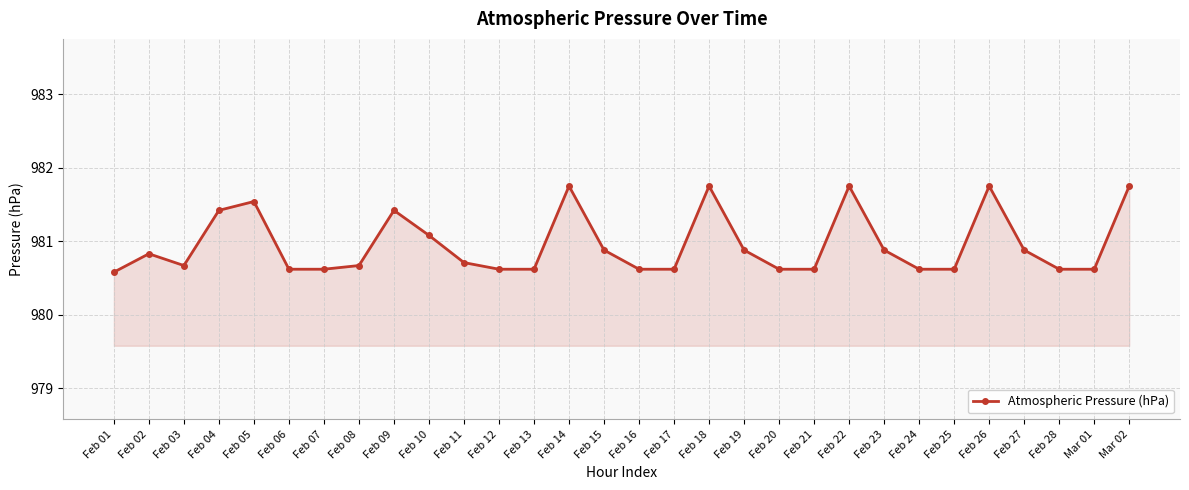

Where is the first local maximum?

Feb 02